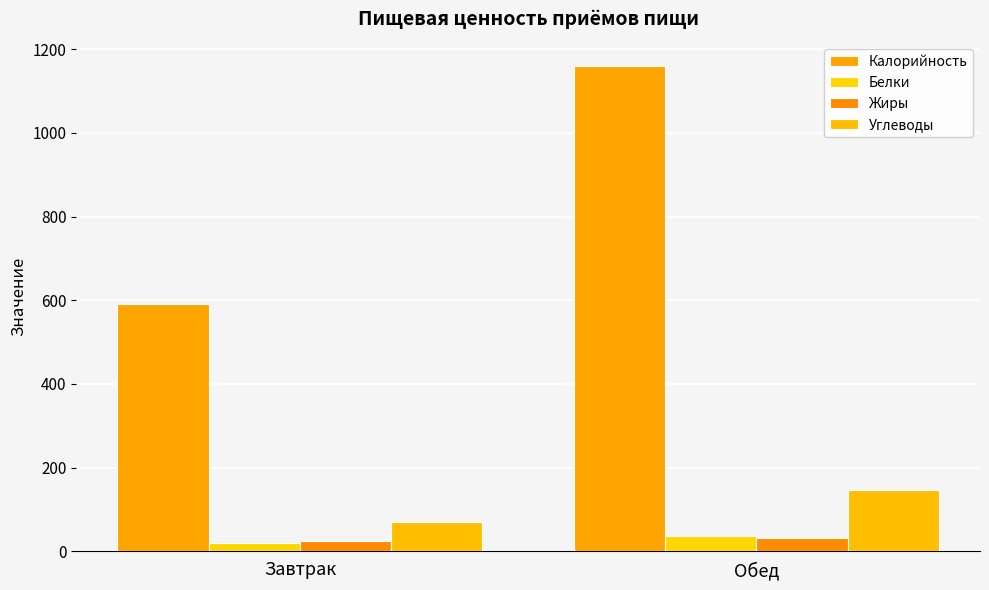

What position from the left is Завтрак?

1